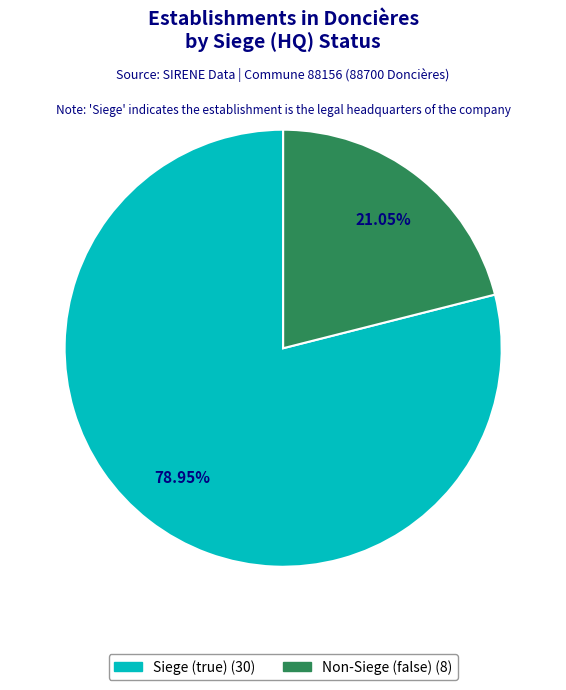

Is there a majority slice in this chart?

Yes